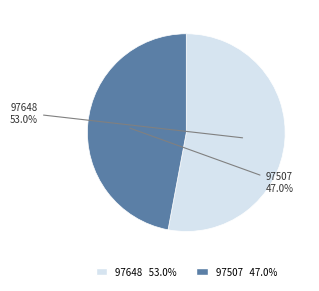

To the nearest percent, what is the difference between the 97648 and 97507 slice percentages?

6%